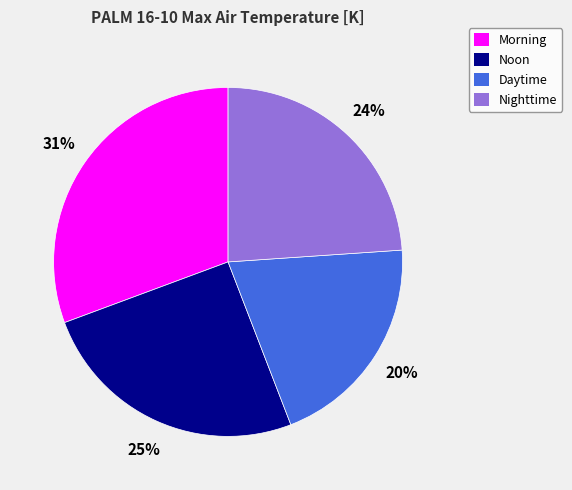

Rank the categories by value from highest to lowest.

Morning, Noon, Nighttime, Daytime